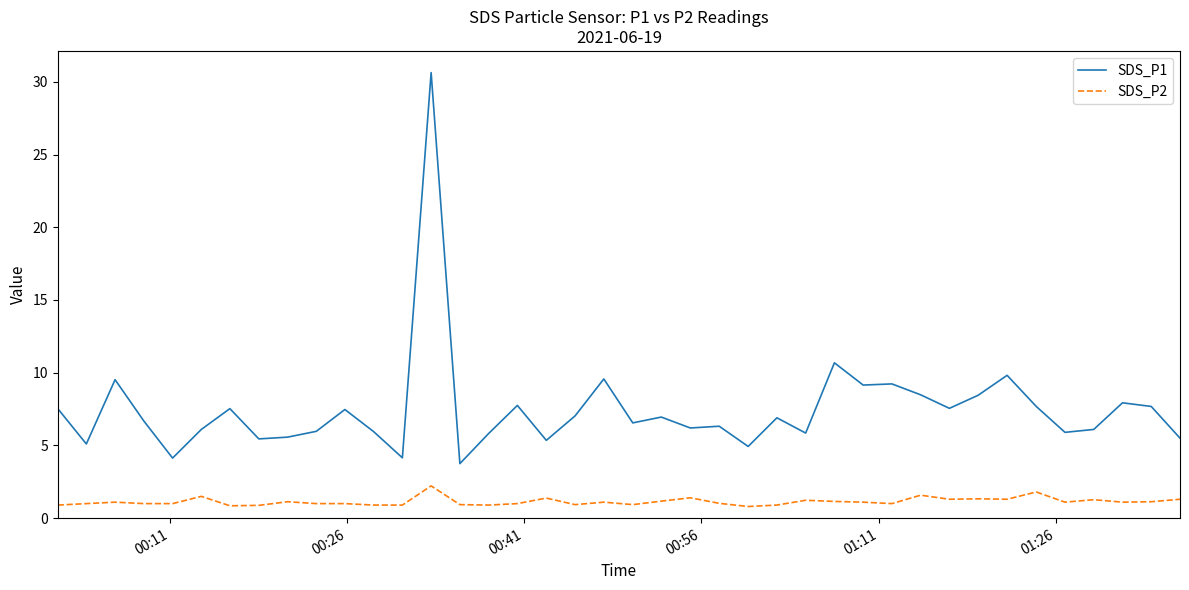

True or false: SDS_P1 and SDS_P2 cross at least once.

False